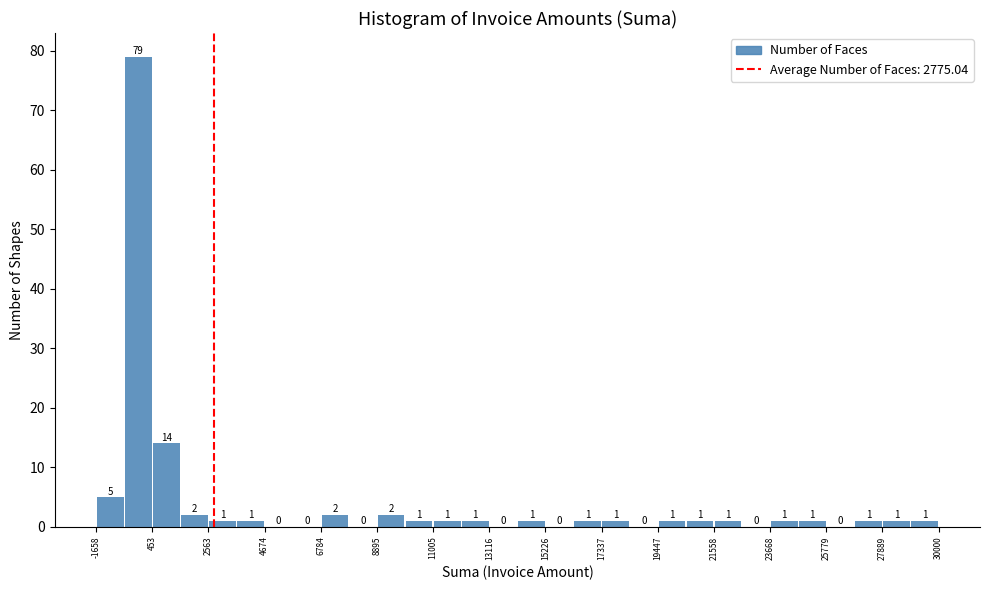

Around what value on the x-axis is the tallest bar? Give the approximate position of its centre, as read against the axis.

0